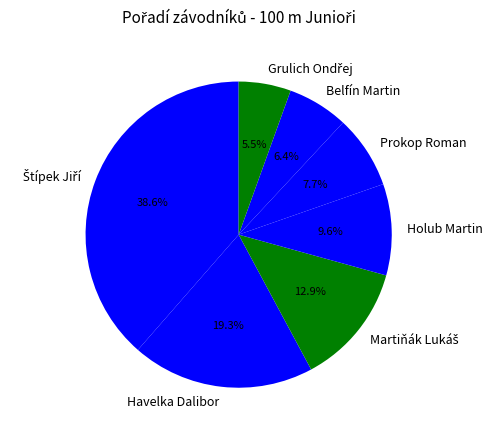

To the nearest percent, what is the average slice percentage?

14%